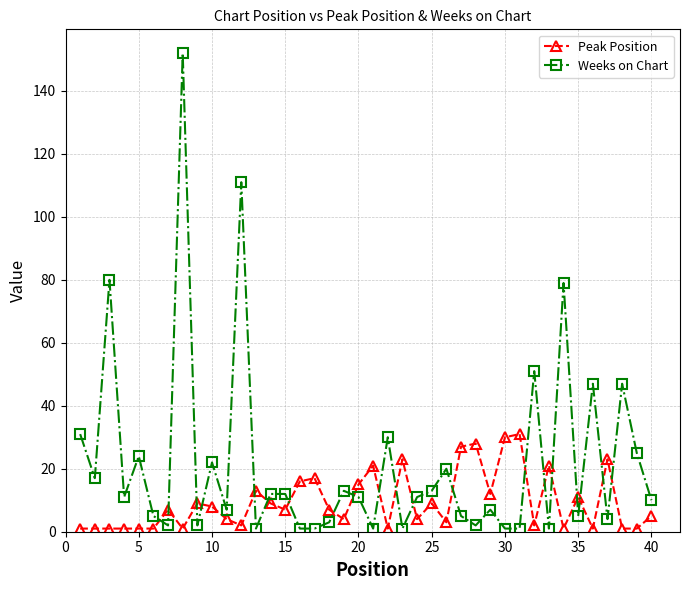

List the series in order of their peak value, highest first.

Weeks on Chart, Peak Position